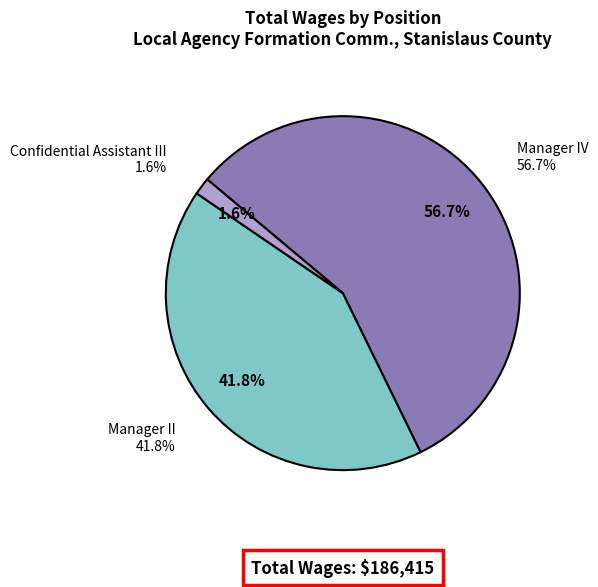

To the nearest percent, what is the combined percentage of Manager IV and Manager II?

98%